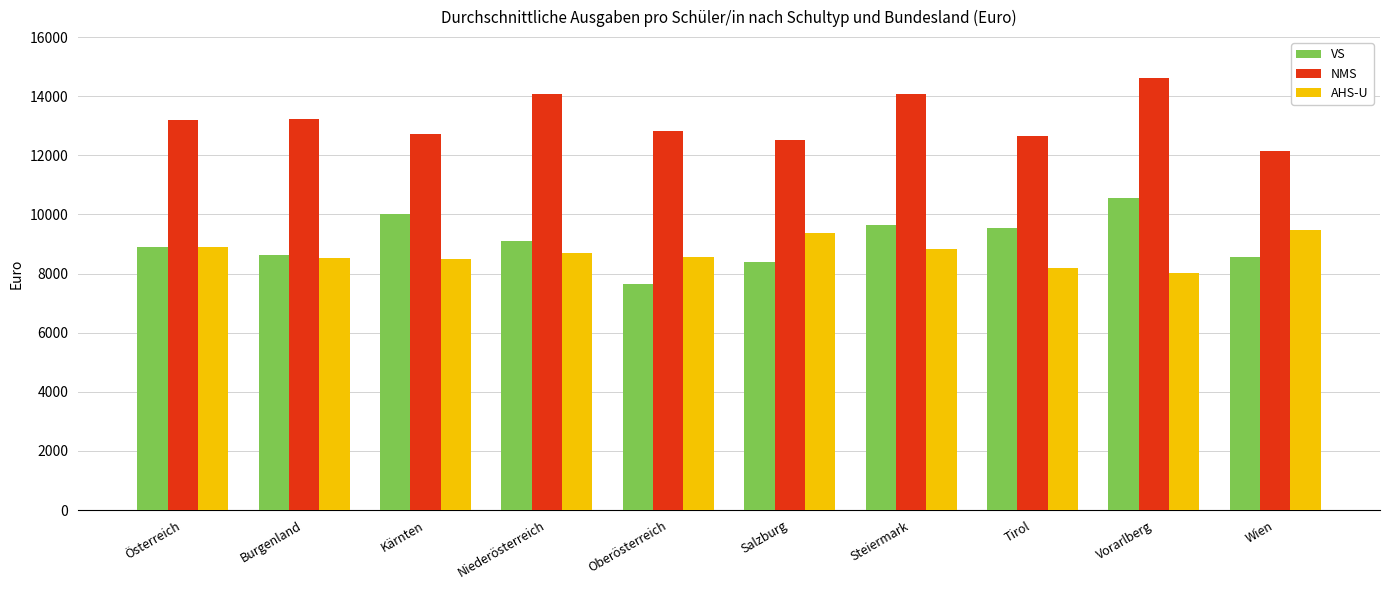

How many bars are there in total?

30